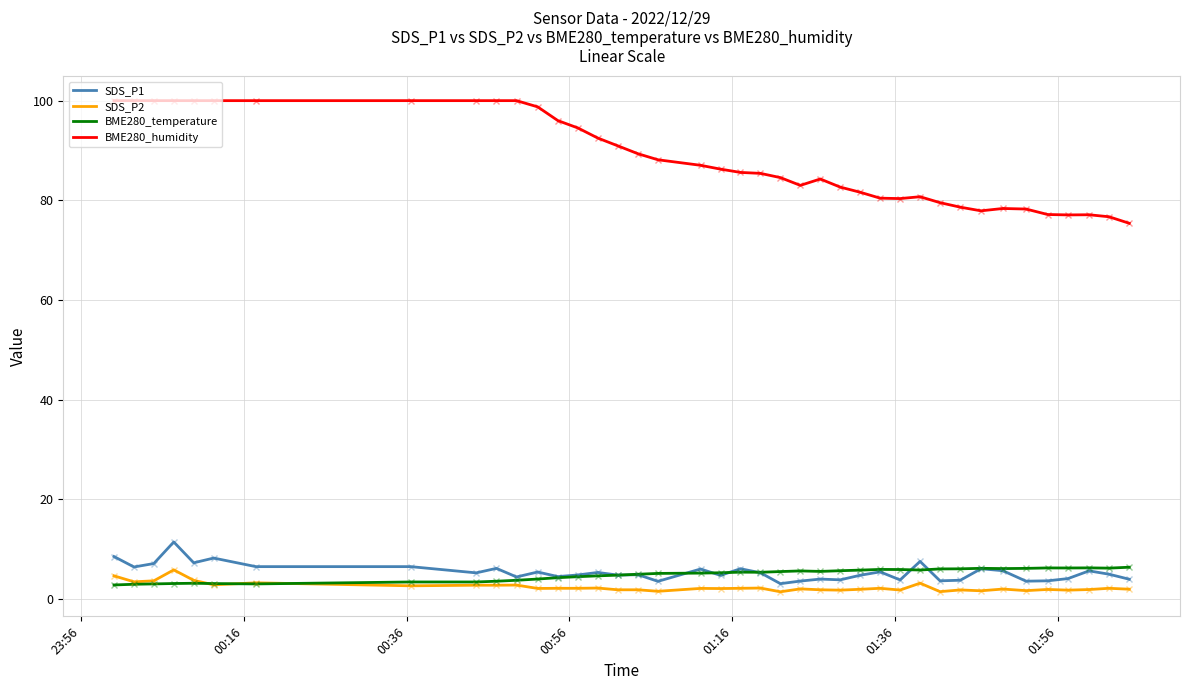

Does the chart display data point markers on the line(s)?

No